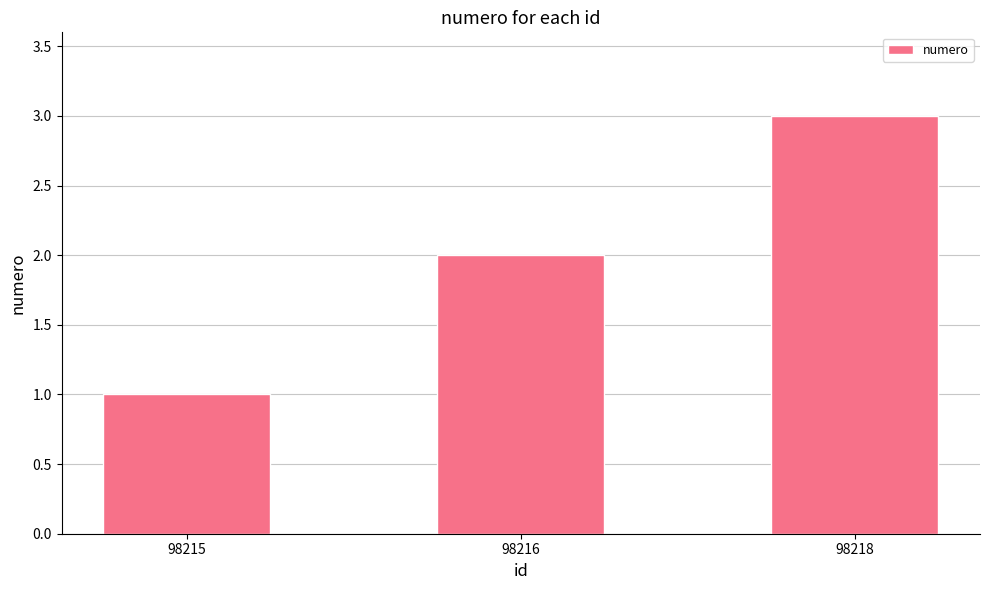

List the labels in order of value, smallest first.

98215, 98216, 98218